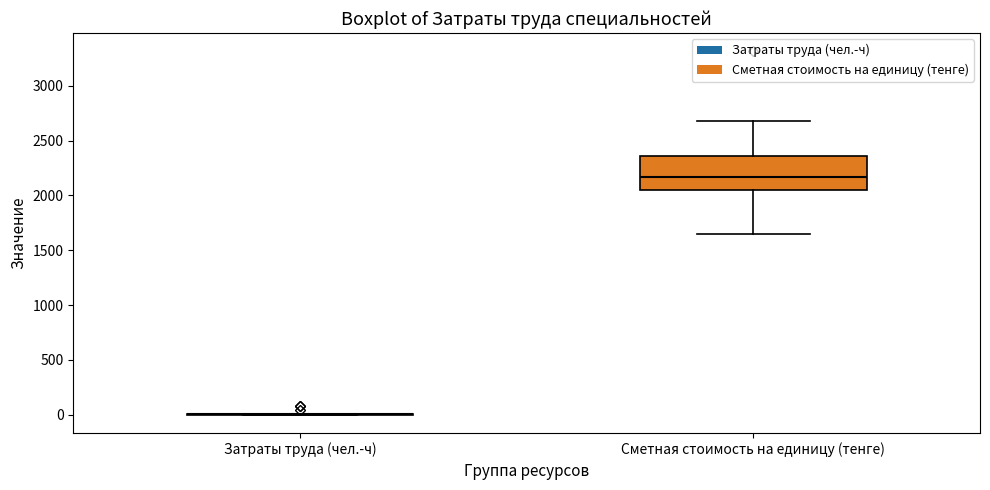

Reading left to right, read every box against the y-axis: the position of its median line, the range the box covers, and the ends of its whiskers. The values are not printed on the chart, so give them approximately, as read against the axis.

Затраты труда (чел.-ч): box collapsed to a line at 0, whiskers 0 to 0
Сметная стоимость на единицу (тенге): median 2150, box 2050 to 2350, whiskers 1650 to 2700